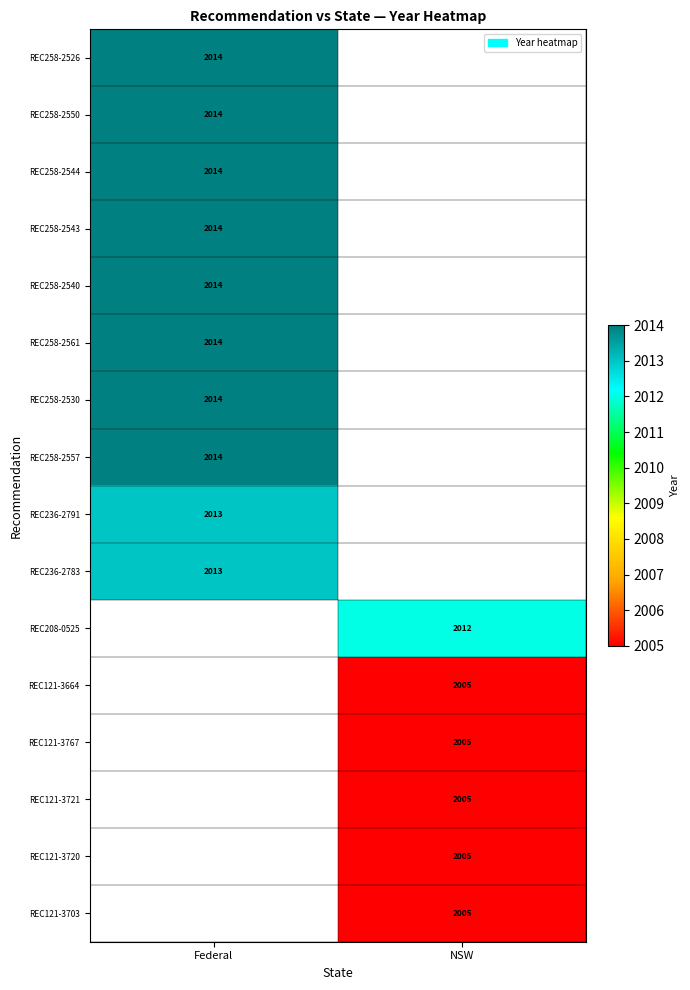

True or false: REC258-2544 has a value of 2014 at Federal.

True